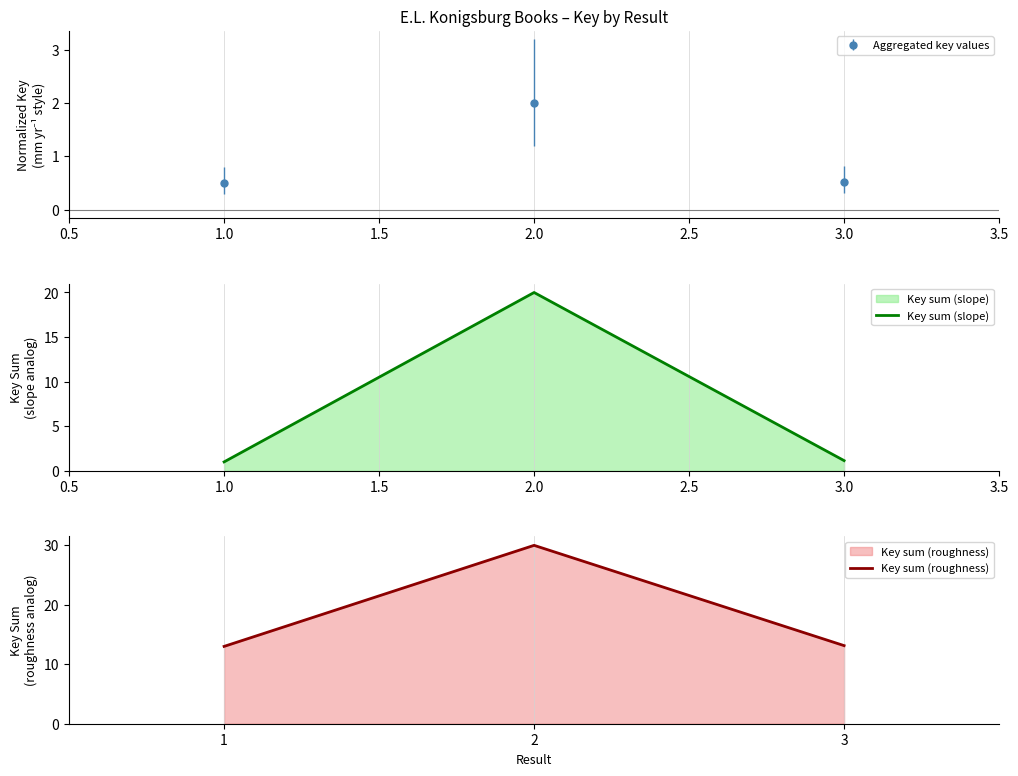

What is the difference between the second highest and minimum values in the Key sum (roughness) series?

0.1